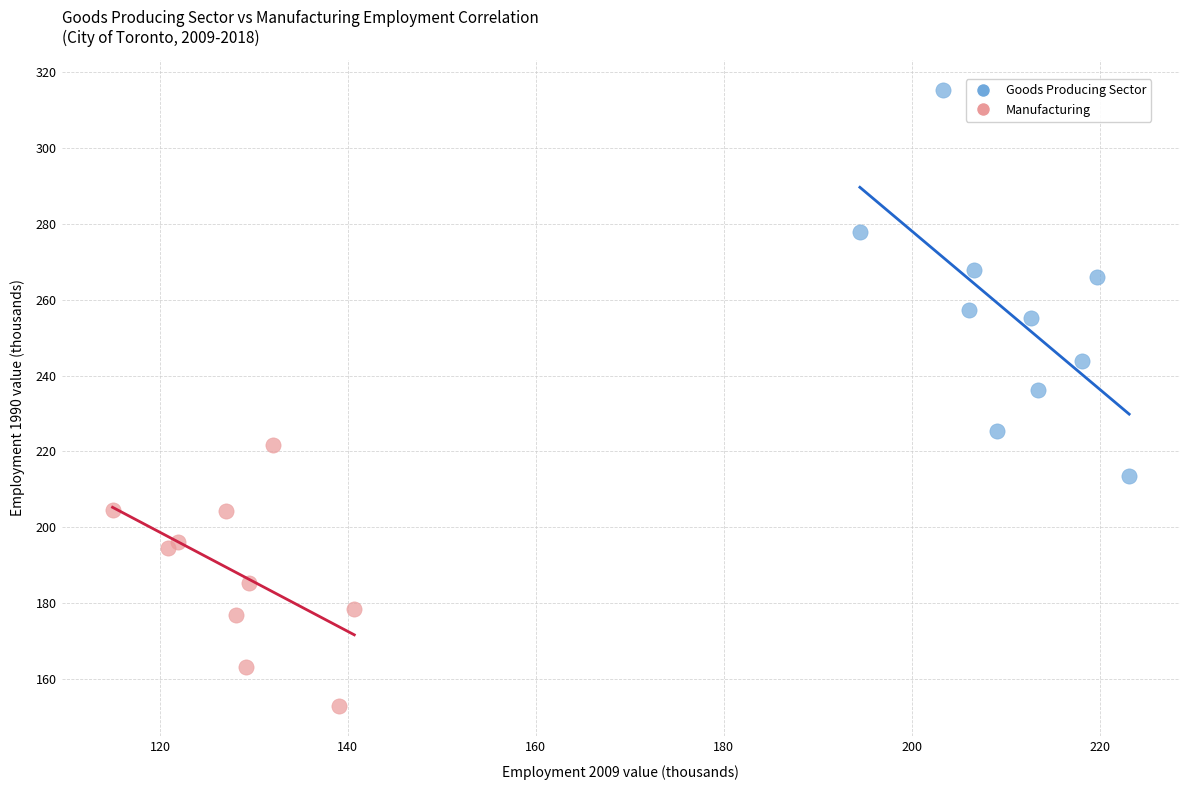

Which series contains the lowest Y value?

Manufacturing